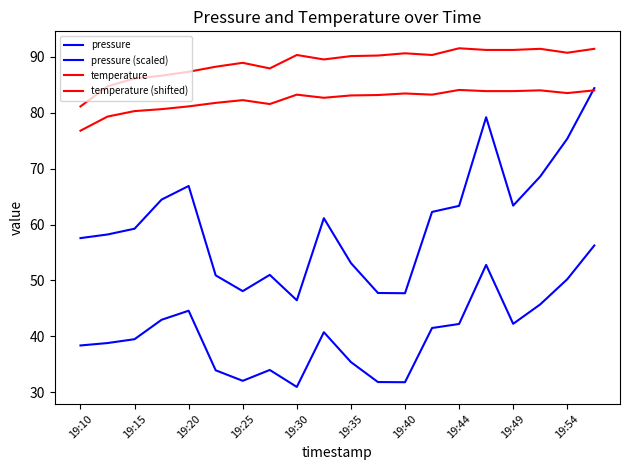

How many lines are shown in the chart?

4